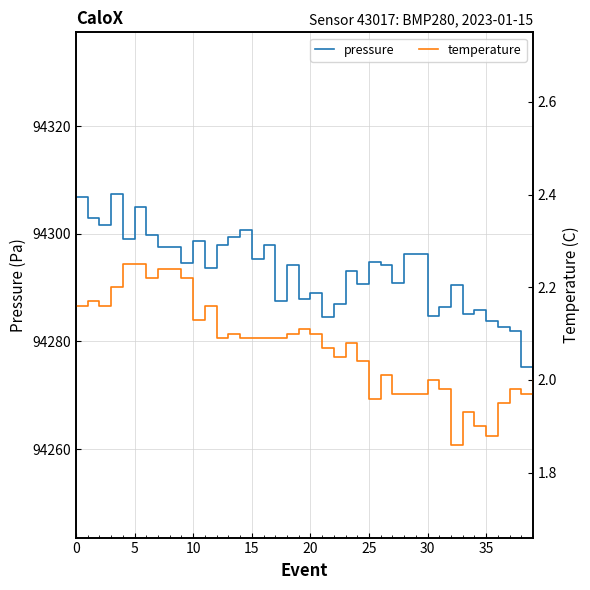

How many lines are shown in the chart?

2